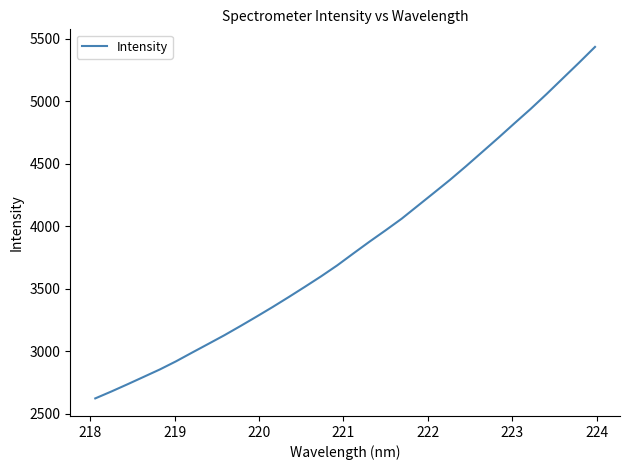

What is the minimum value shown in the chart?

2624.7